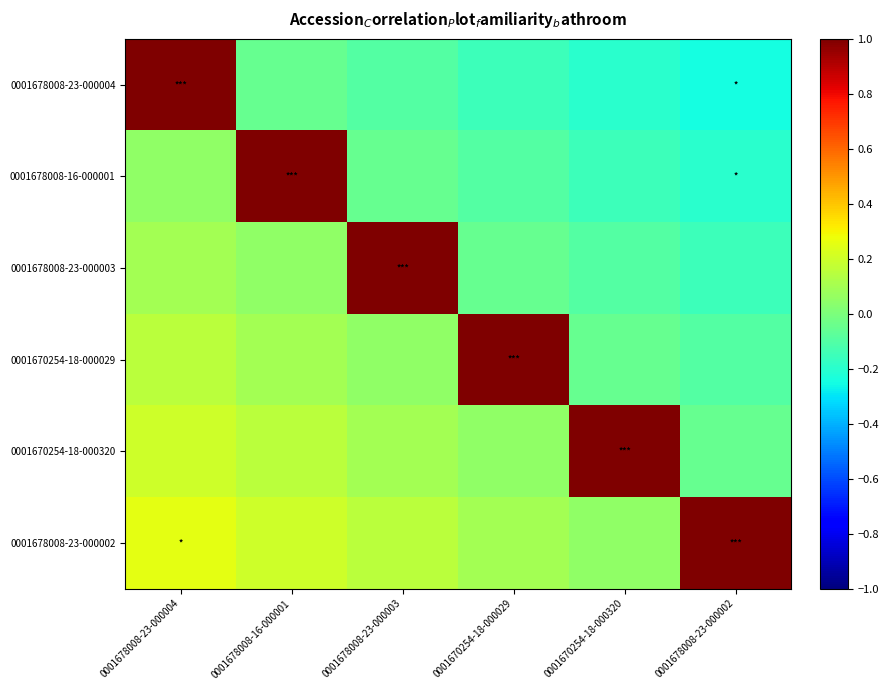

Rank the series by their maximum value, from lowest to highest.

0001678008-23-000004, 0001678008-16-000001, 0001678008-23-000003, 0001670254-18-000029, 0001670254-18-000320, 0001678008-23-000002